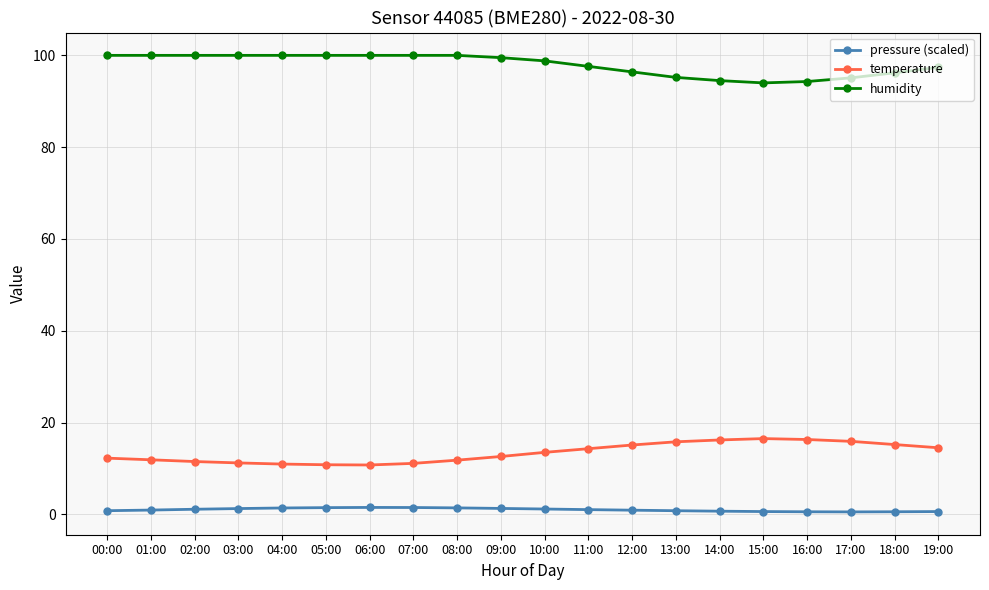

What is the difference between the highest and lowest values at 00:00?

99.2